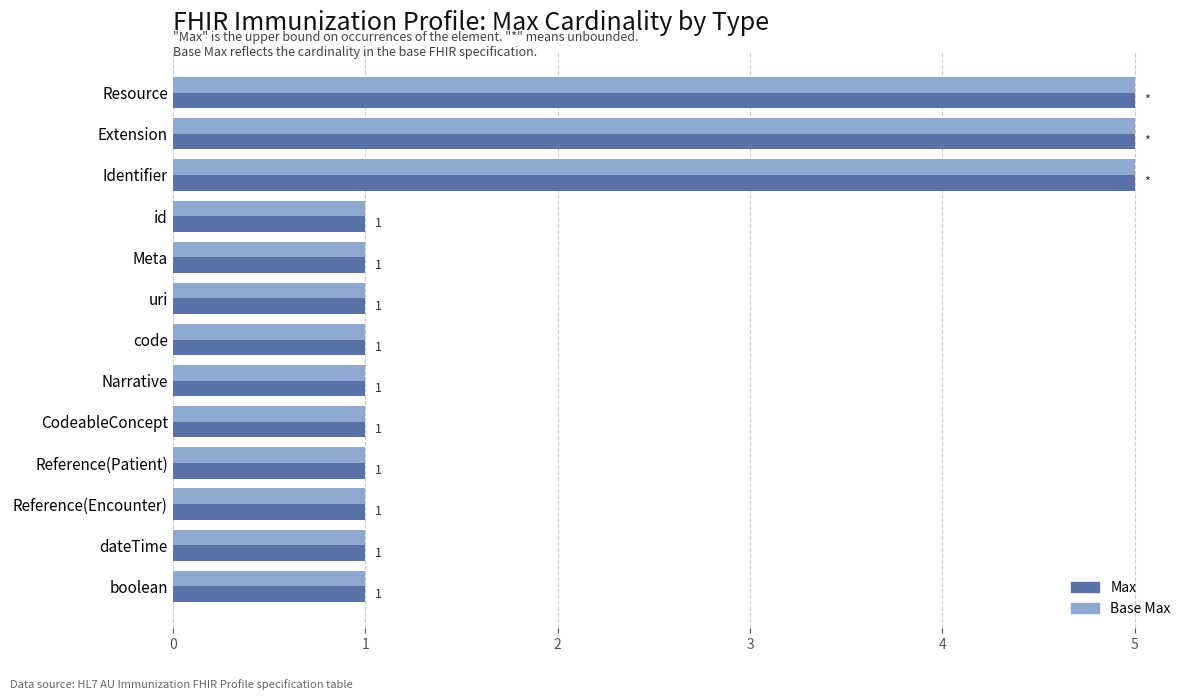

How many Max values are between 1 and 2?

10